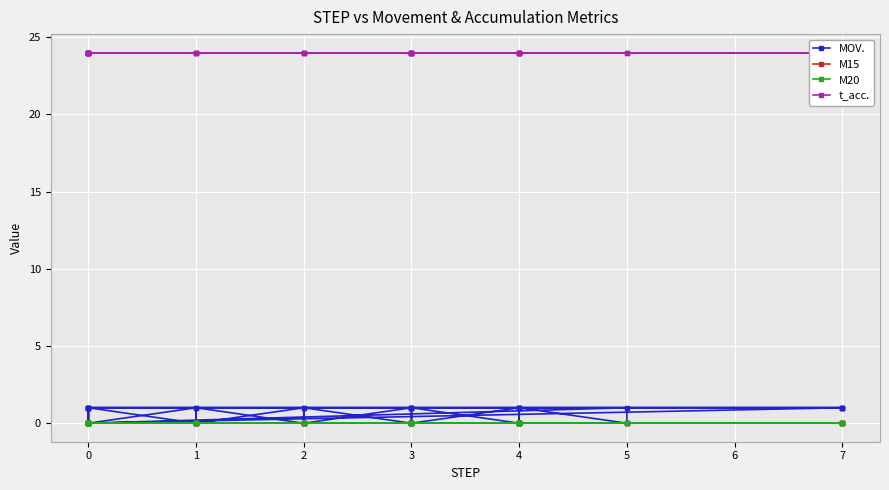

Is this an area chart (filled region under the line)?

No